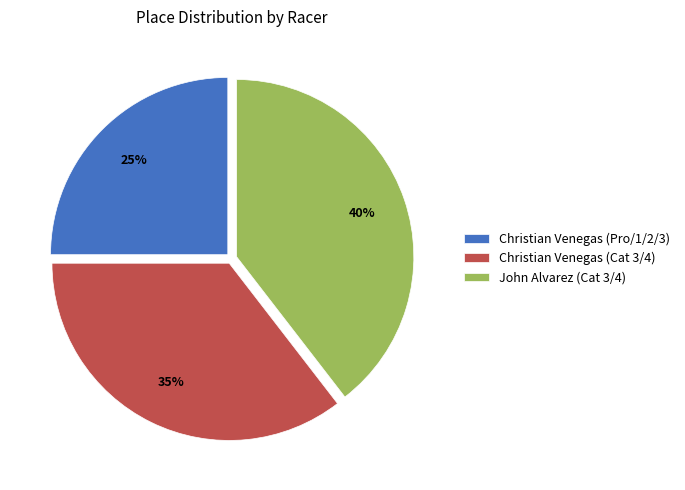

True or false: Christian Venegas (Pro/1/2/3) accounts for 25% of the total.

True